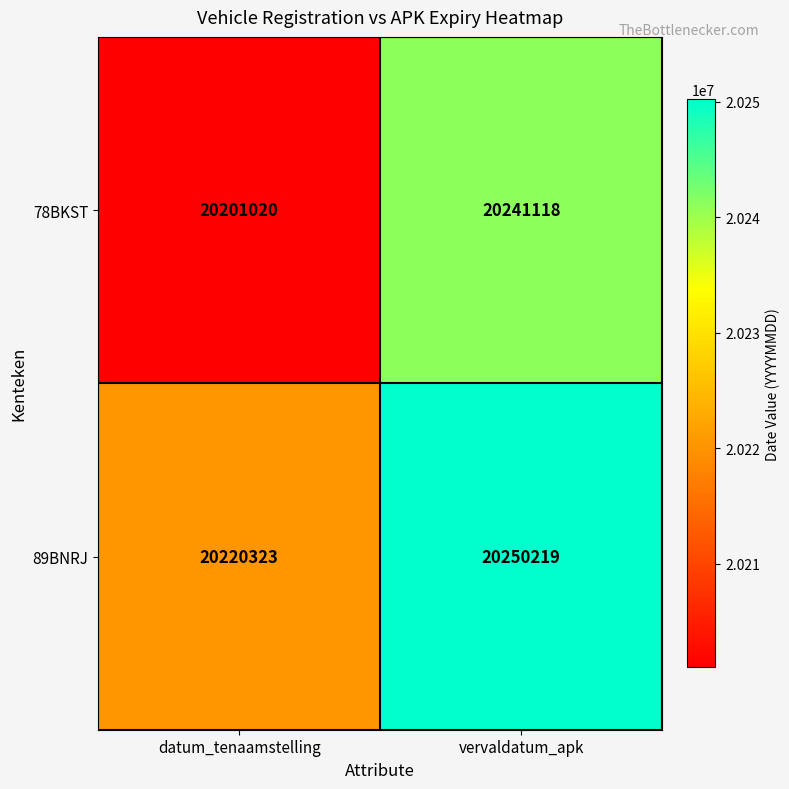

The value of 78BKST at vervaldatum_apk is 20241118. True or false?

True